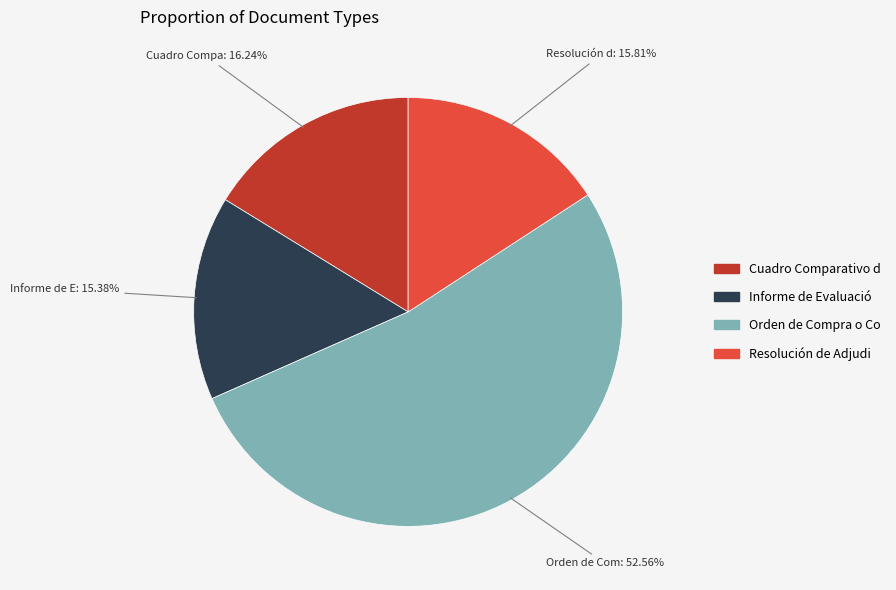

Does any single category account for the majority?

Yes